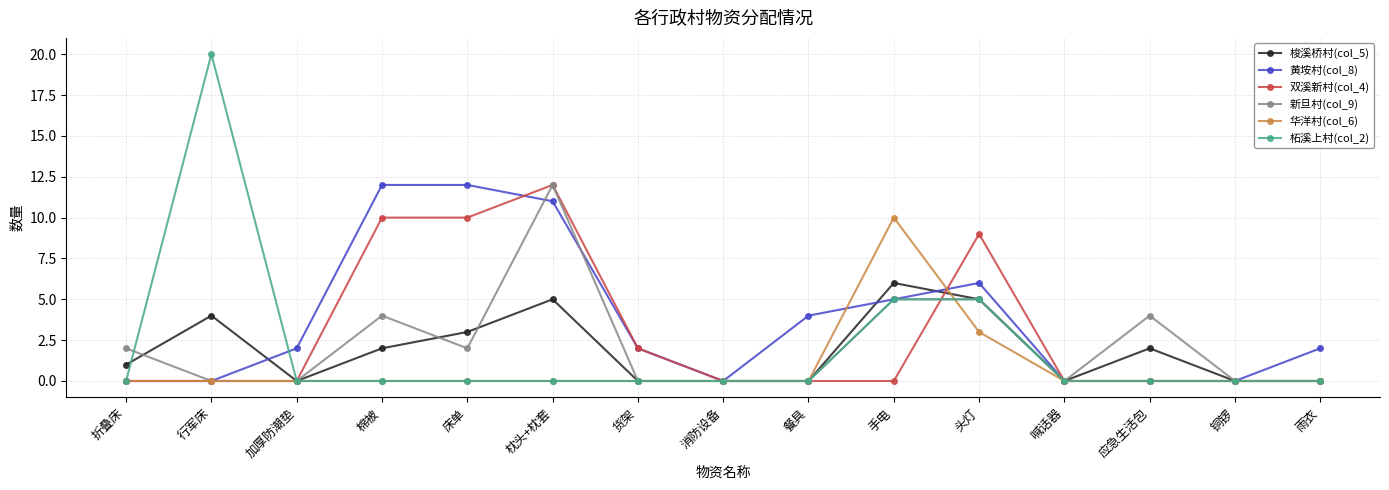

True or false: 新旦村(col_9) and 梭溪桥村(col_5) intersect in this chart.

True